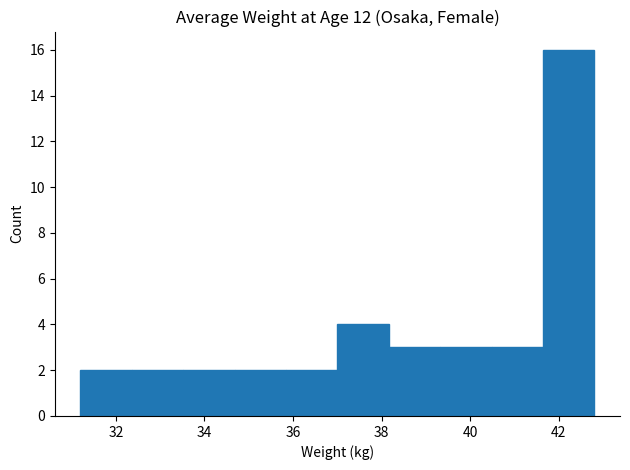

Reading left to right, transcribe this chart: for each bar, give the range it covers on the x-axis and its height. Neither the bar edges nor the heights are printed on the chart, so give them approximately, as read against the axes.

31.20 to 32.36: 2
32.36 to 33.52: 2
33.52 to 34.68: 2
34.68 to 35.84: 2
35.84 to 37.00: 2
37.00 to 38.16: 4
38.16 to 39.32: 3
39.32 to 40.48: 3
40.48 to 41.64: 3
41.64 to 42.80: 16